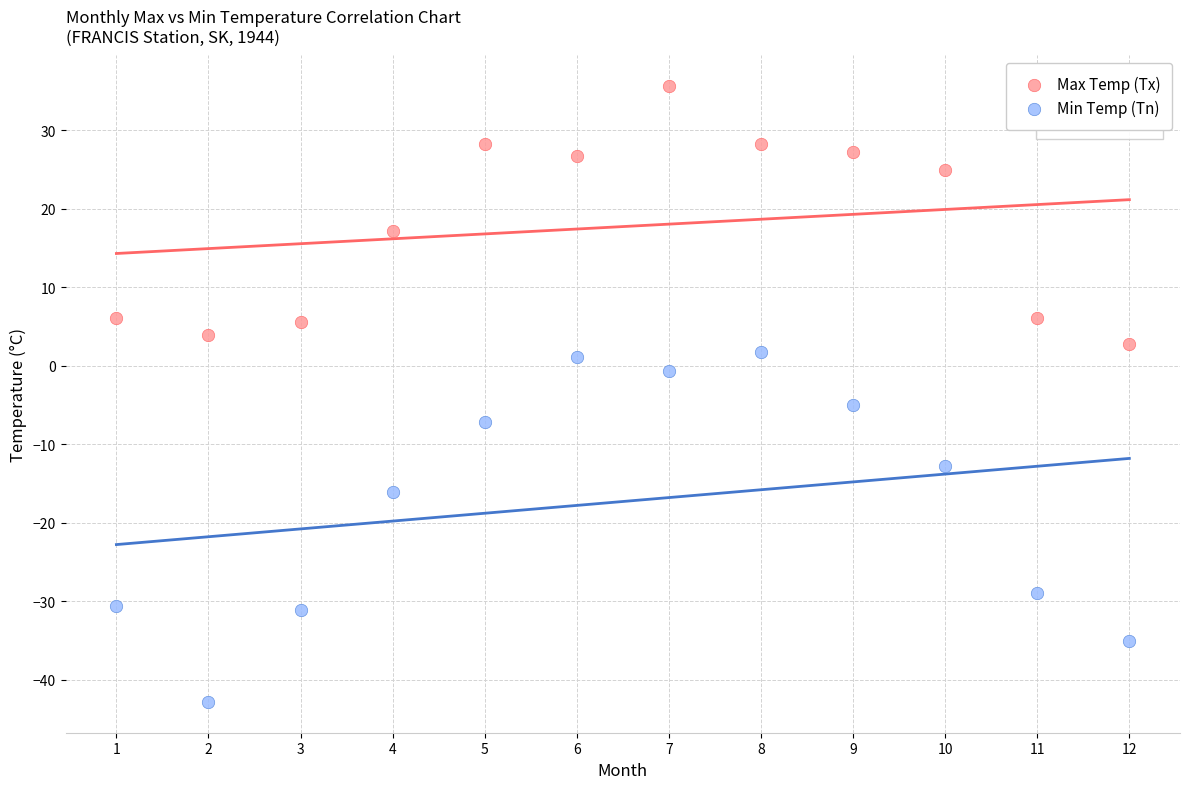

In the Max Temp (Tx) series, what Y value is closest to 19?

17.2